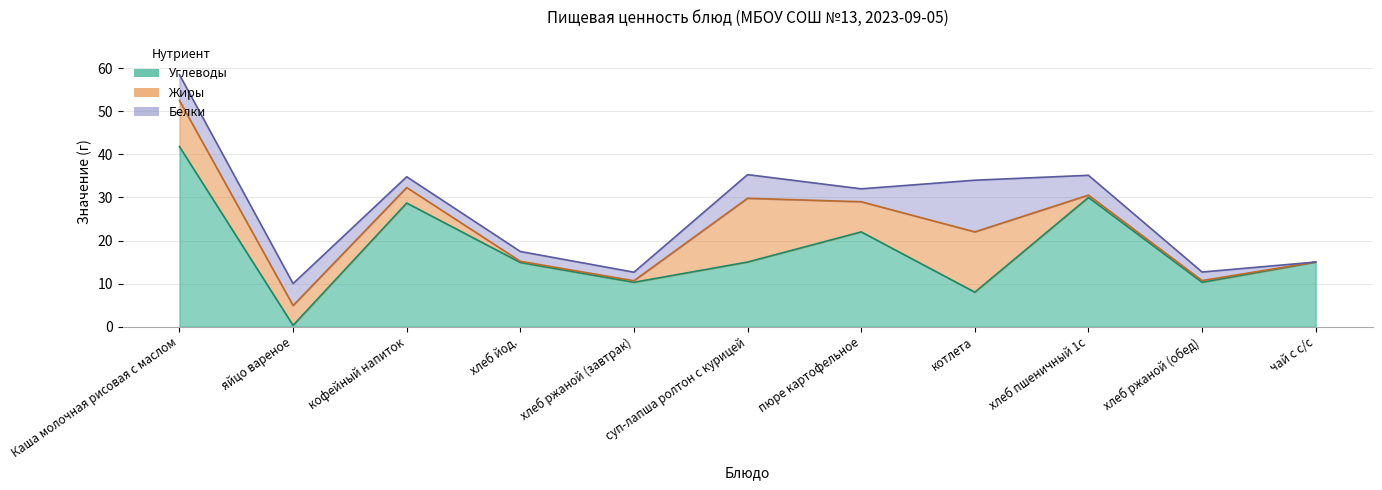

The Белки series shows 2.5 at яйцо вареное. True or false?

False